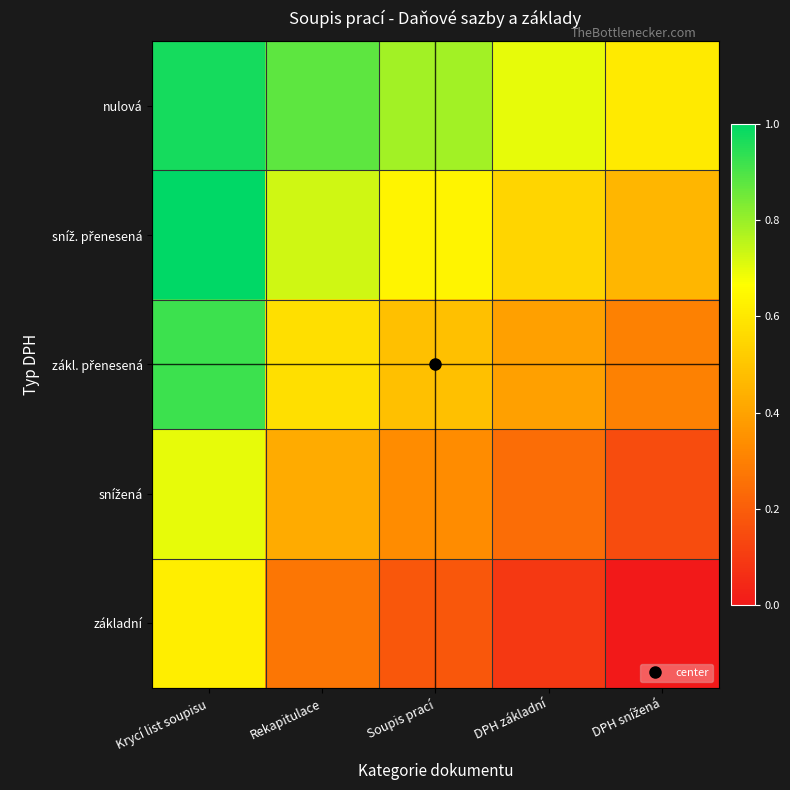

Count the number of data series in this chart.

5